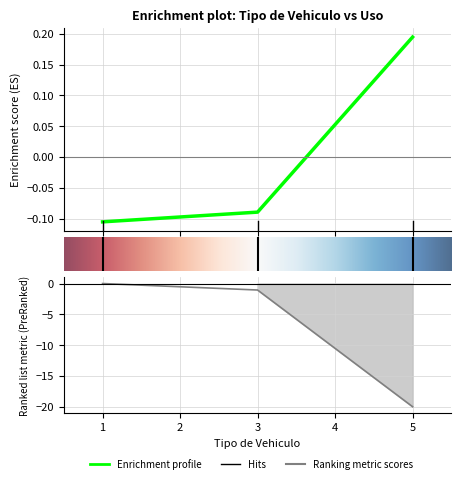

Reading left to right, extract all data points from this chart.

1=-0.1	3=-0.1	5=0.2